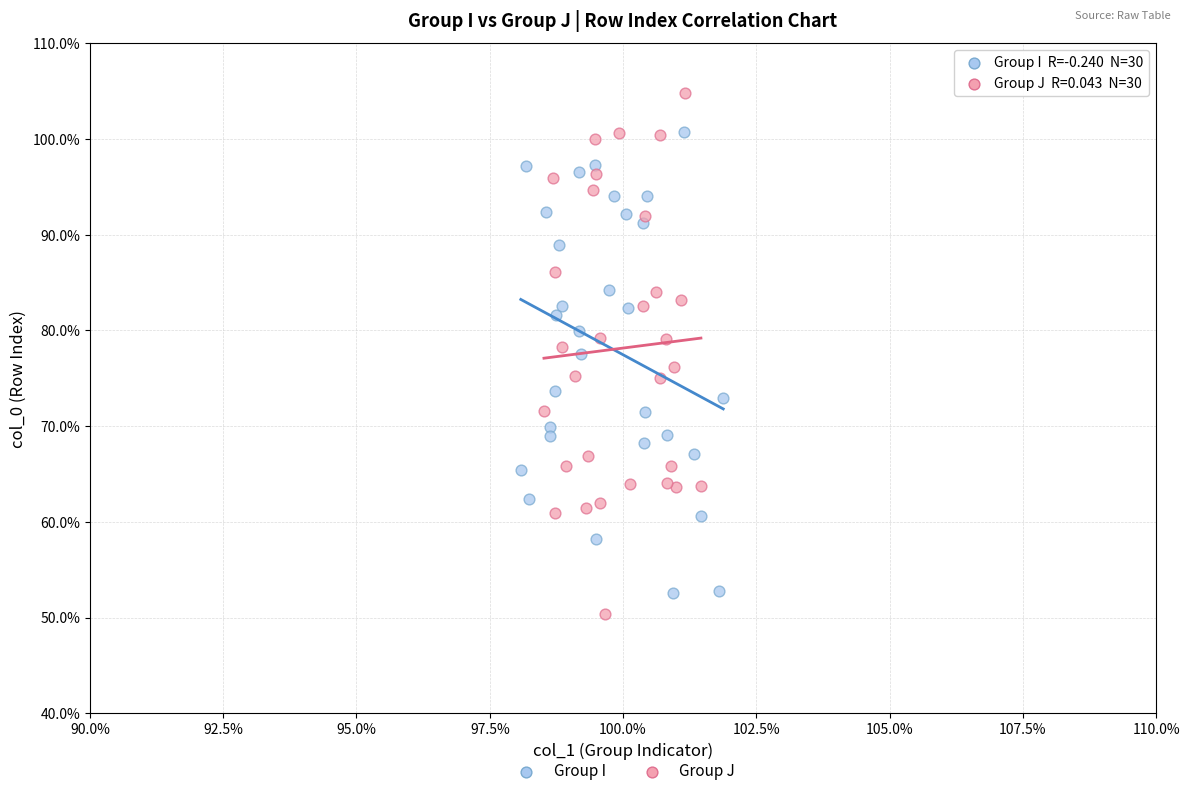

Which series has the largest Y range (max minus min)?

Group J